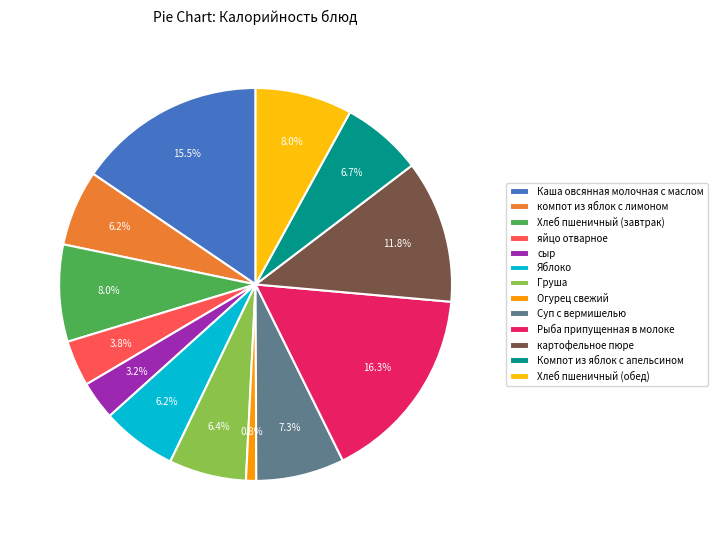

Is there any slice that represents more than half of the pie?

No